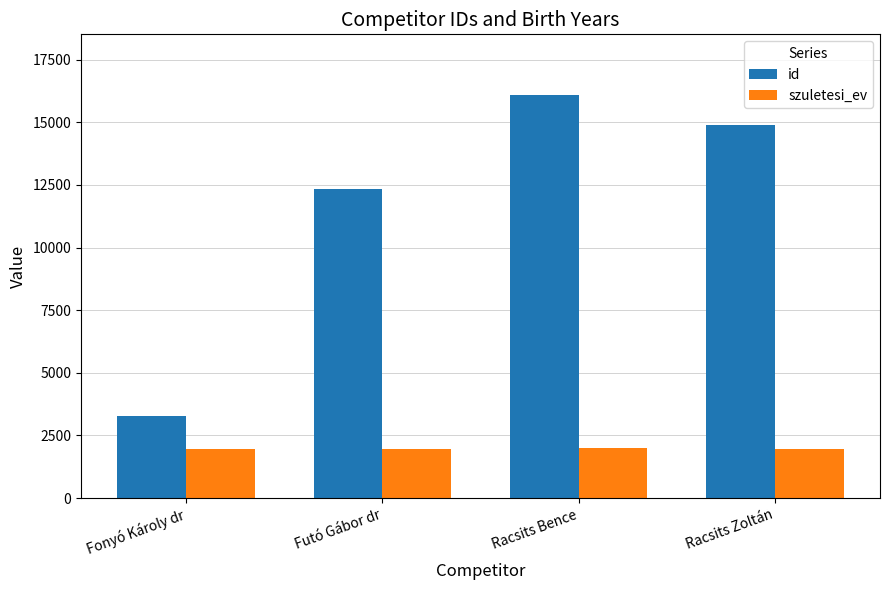

Read the id value at Racsits Bence, to the nearest 10.

16090